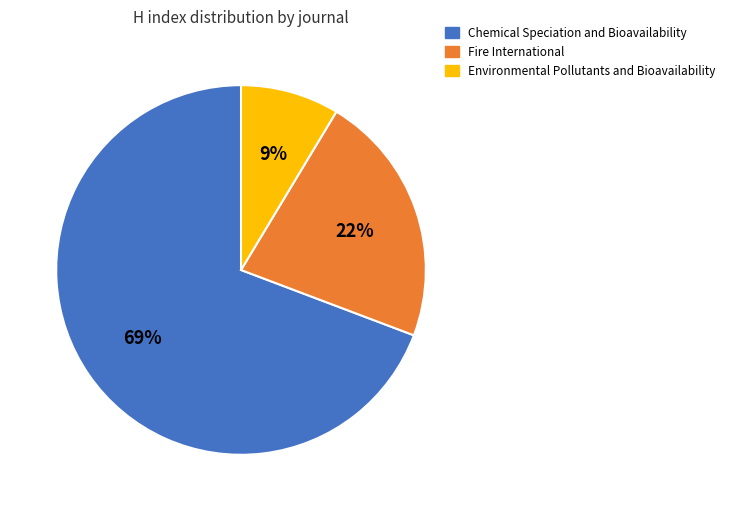

The Chemical Speciation and Bioavailability slice represents 58% of the pie. True or false?

False